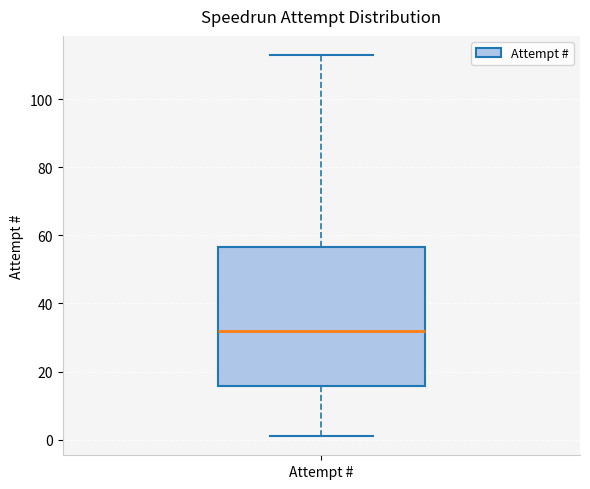

Where does the median line of the box for Attempt # sit on the y-axis? The values are not printed on the chart, so give them approximately, as read against the axis.

32